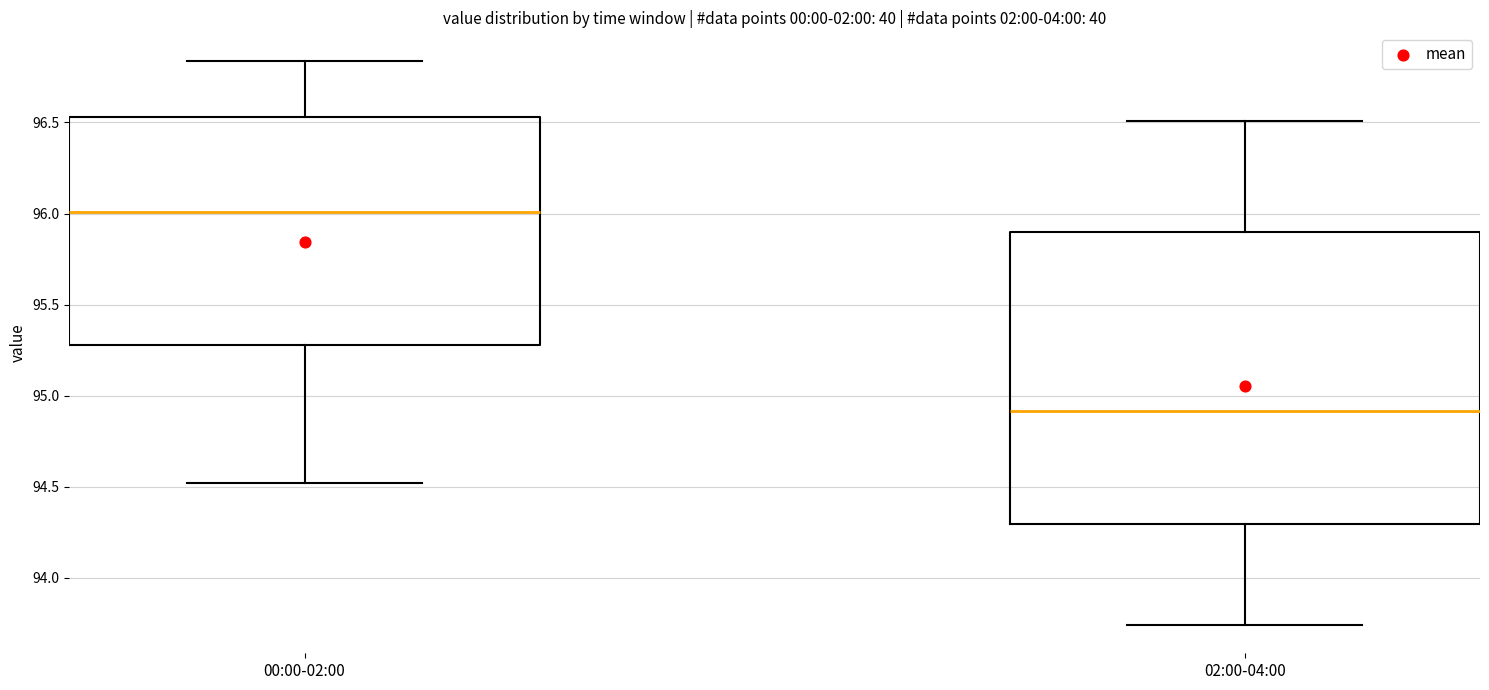

Comparing the boxes themselves (not the whiskers), which one is the tallest?

02:00-04:00